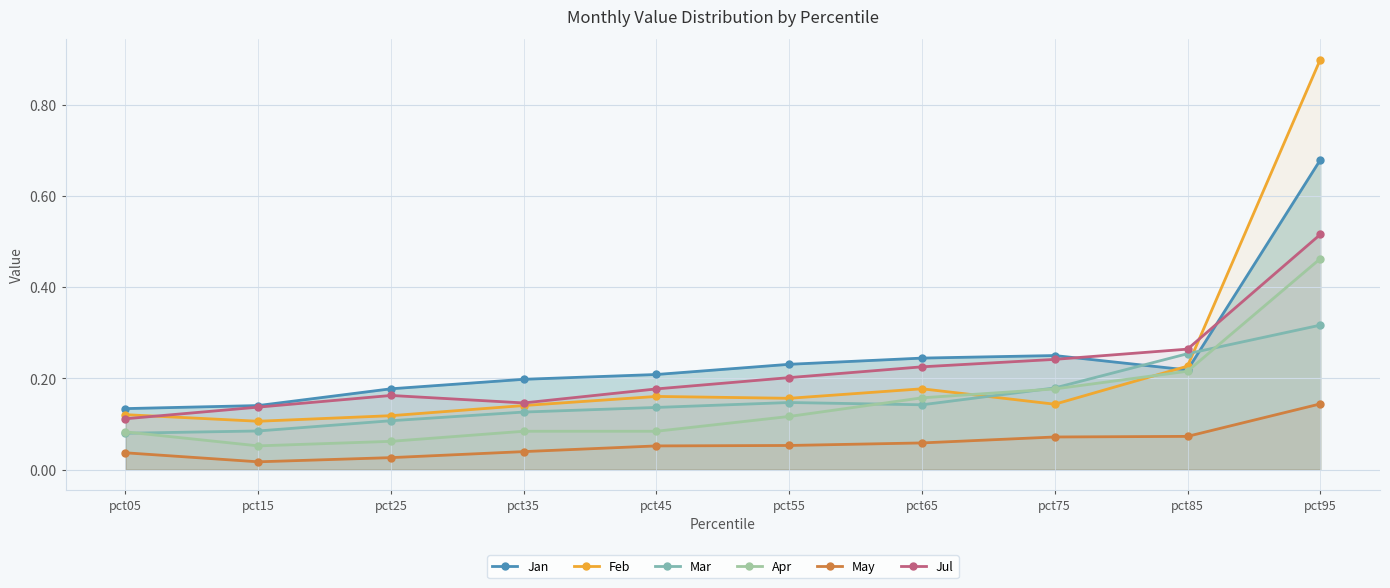

What is the total value across all series at pct75?

1.1